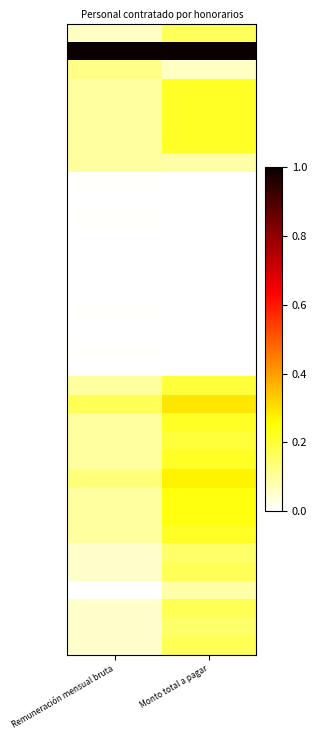

What is the spread (max minus min) of values at Monto total a pagar?

1.0